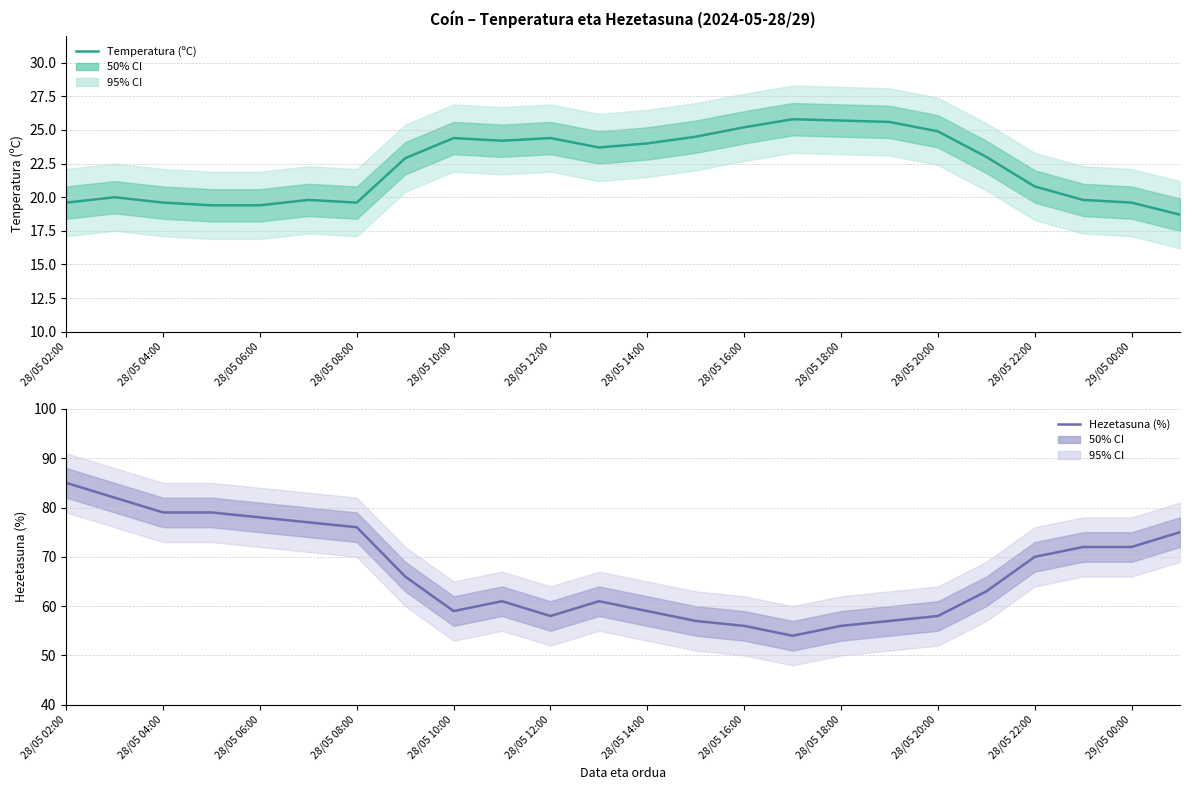

True or false: Hezetasuna (%) and Temperatura (ºC) cross at least once.

False